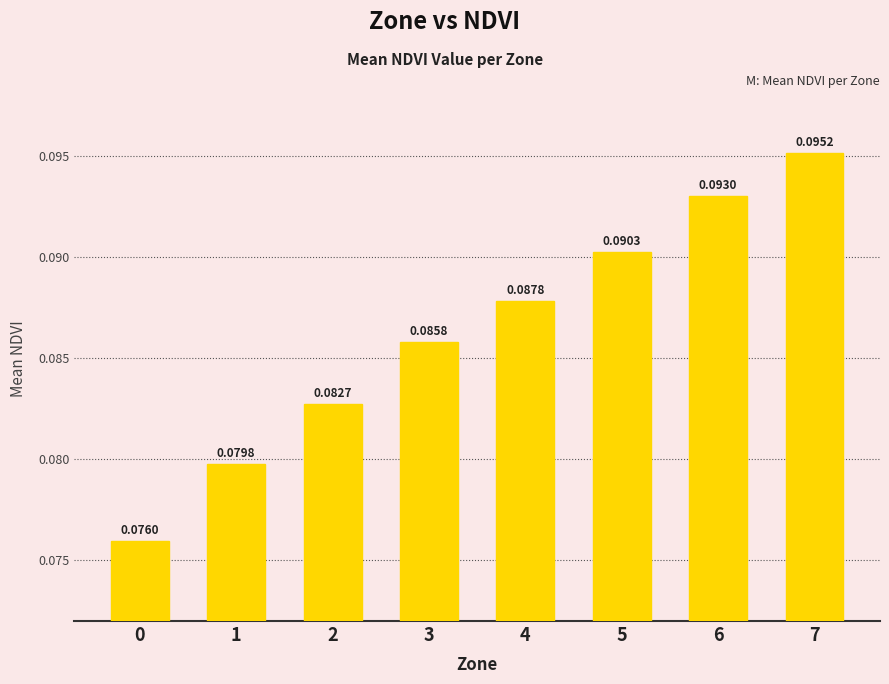

Count the values in the range 0 to 1.

8